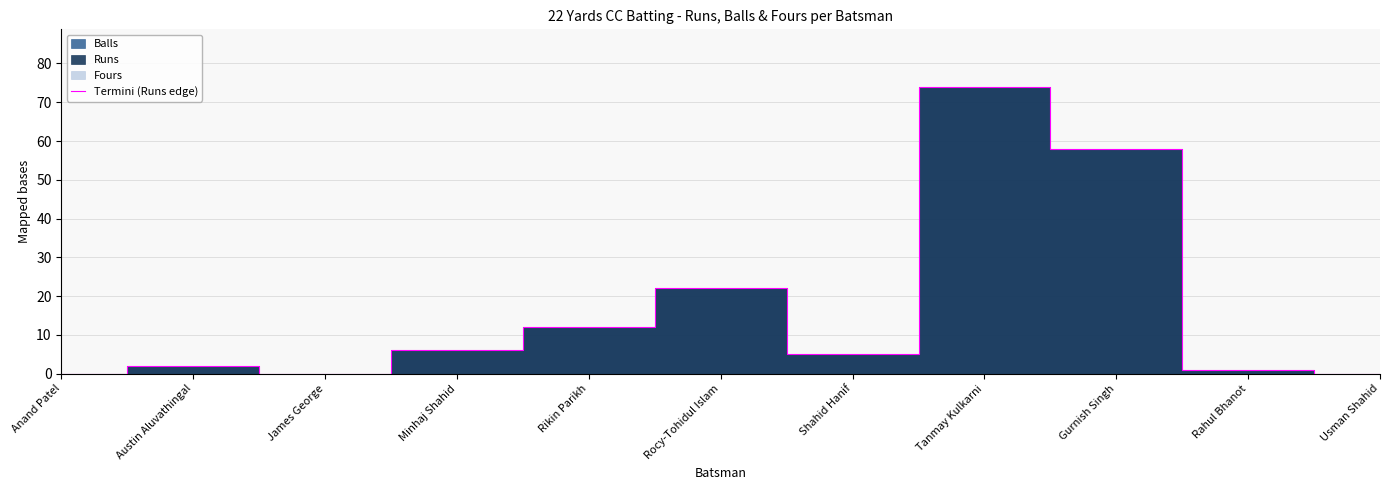

How many lines are shown in the chart?

1